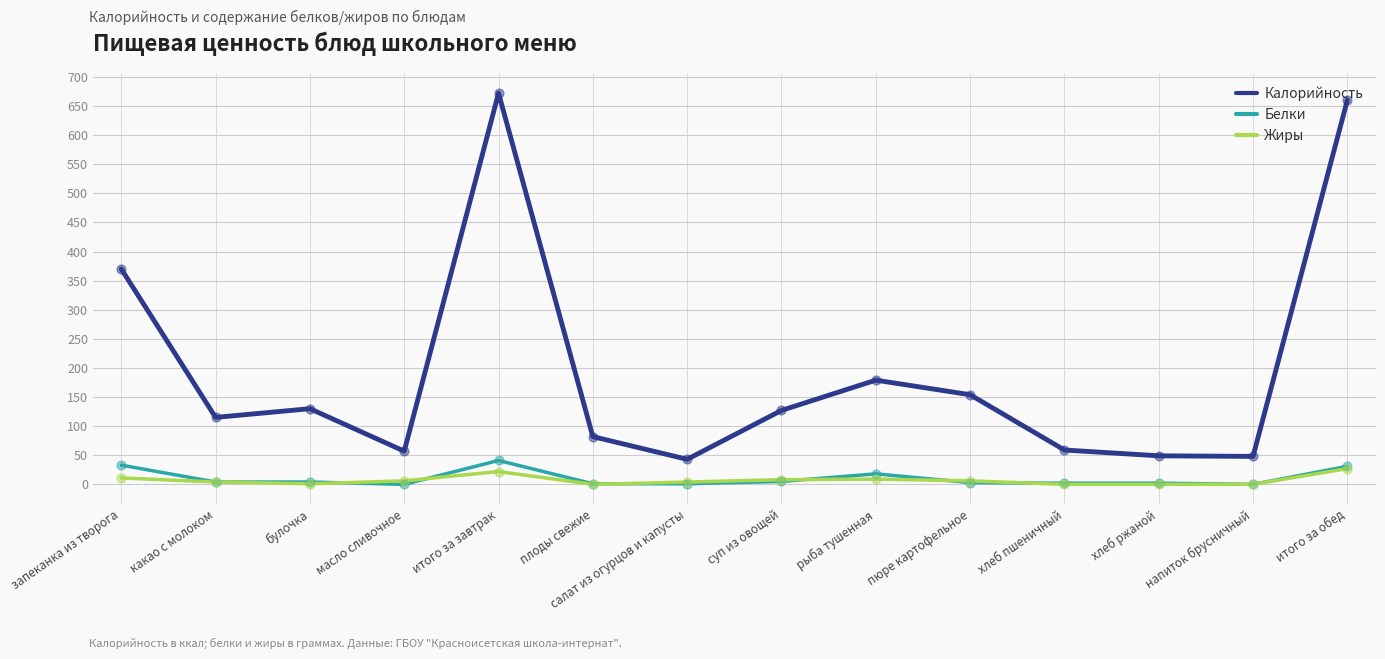

At how many categories does at least one series exceed 475?

2